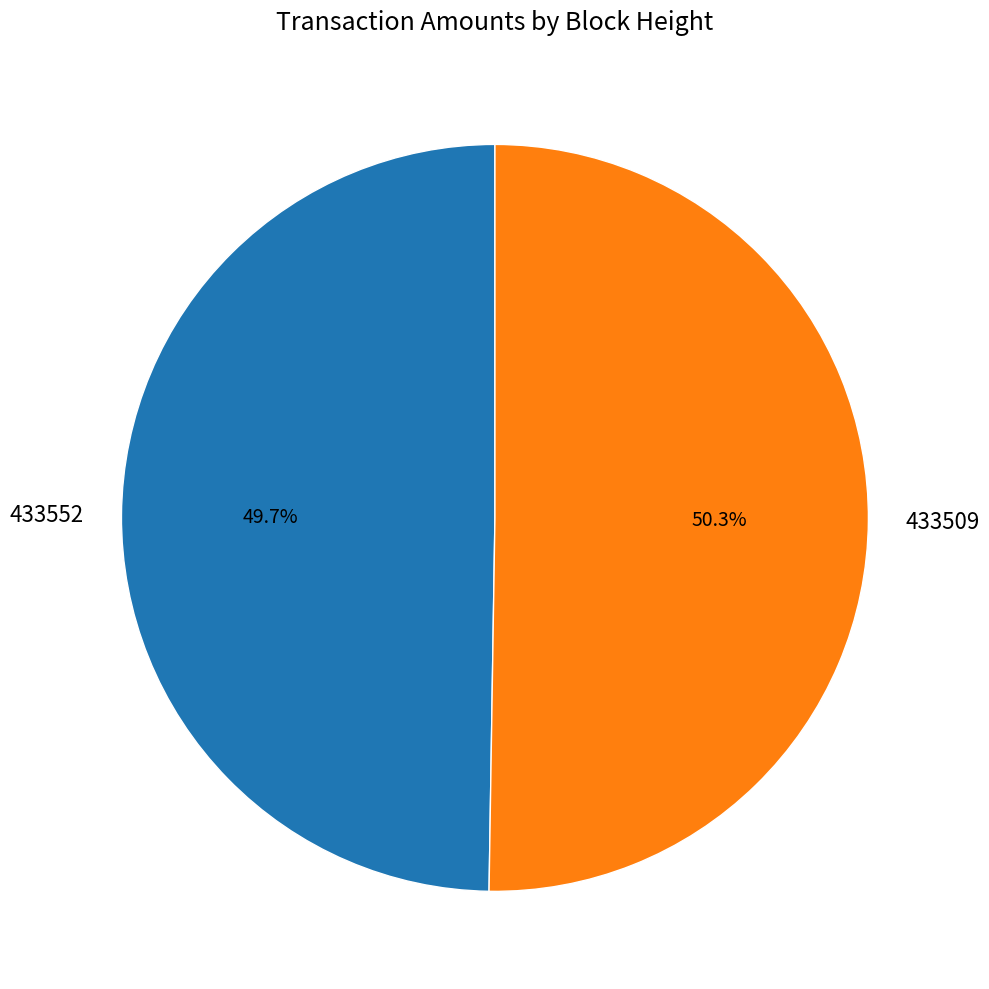

Which slice is the smallest?

433552